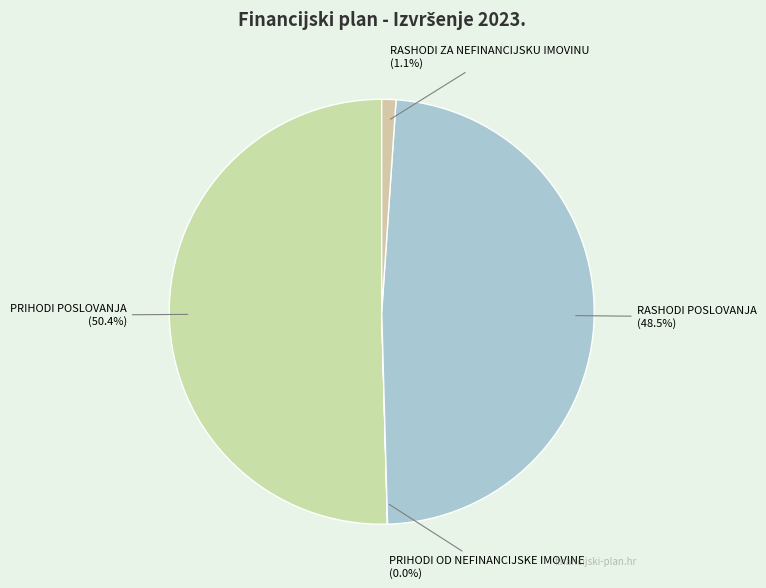

Which has a higher value, PRIHODI POSLOVANJA or RASHODI POSLOVANJA?

PRIHODI POSLOVANJA